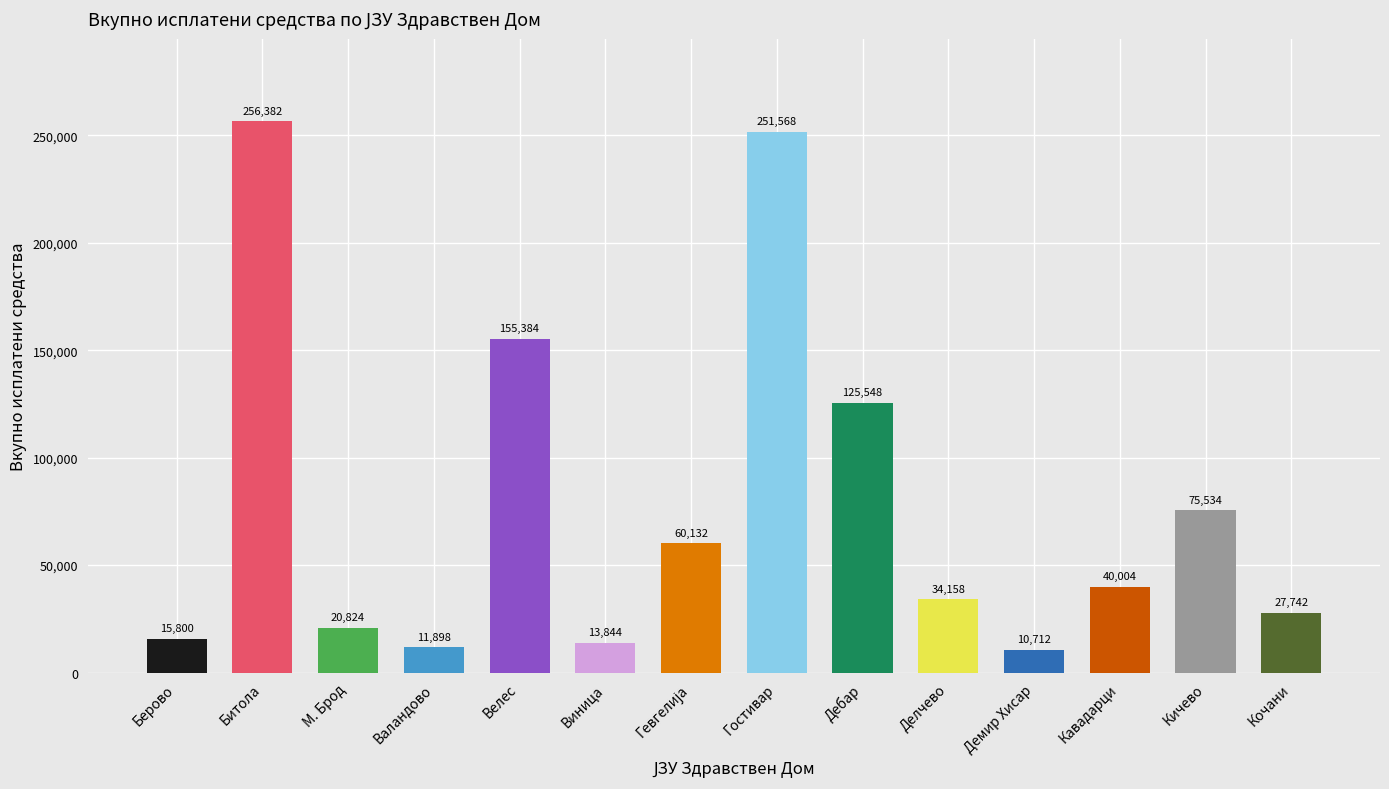

Does the chart contain stacked bars?

No